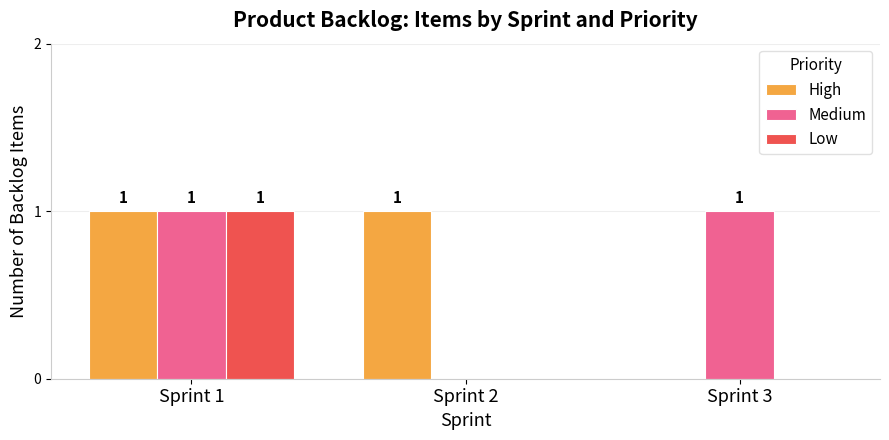

At which label is High closest to 0?

Sprint 3